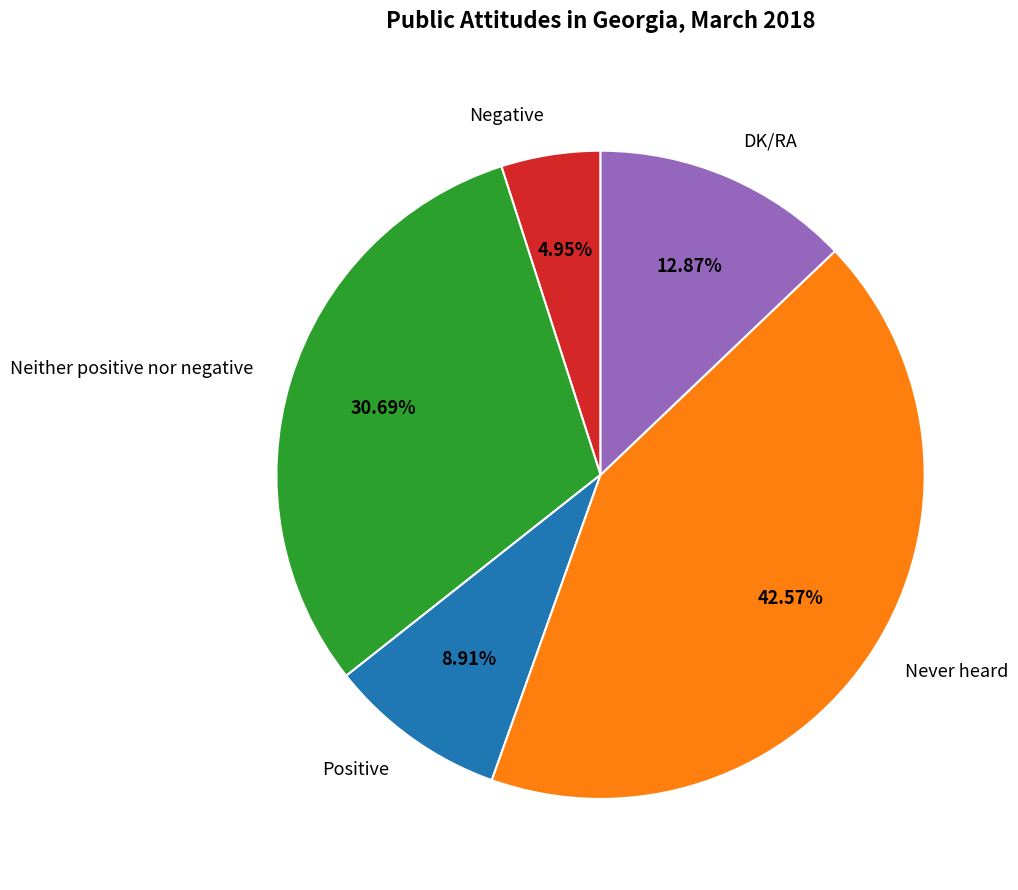

What portion of the pie excludes DK/RA?

87.1%